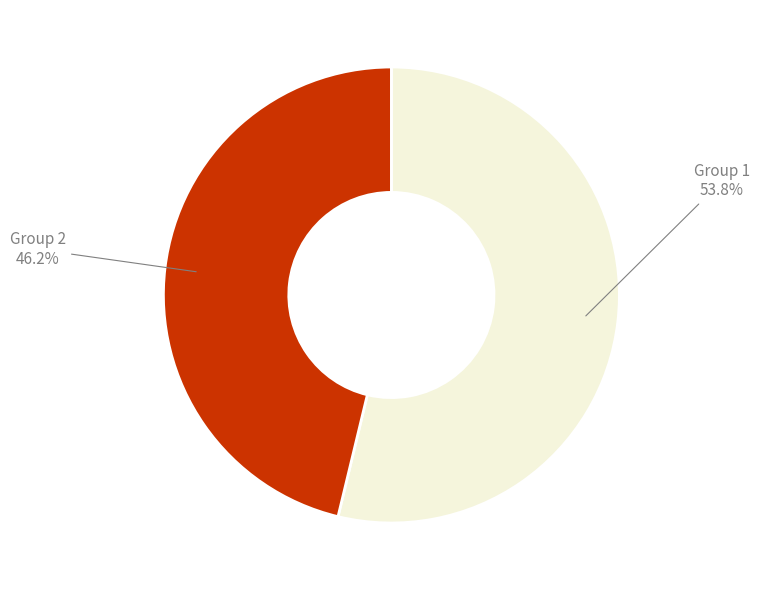

Is there a majority slice in this chart?

Yes